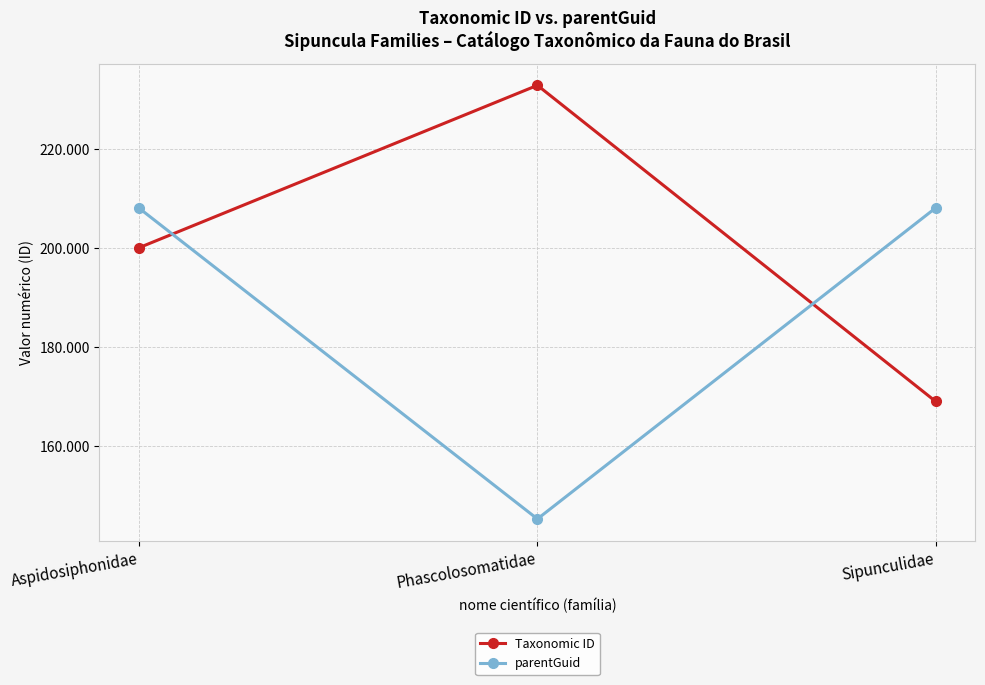

Is it true that parentGuid equals 208011 at Aspidosiphonidae?

True